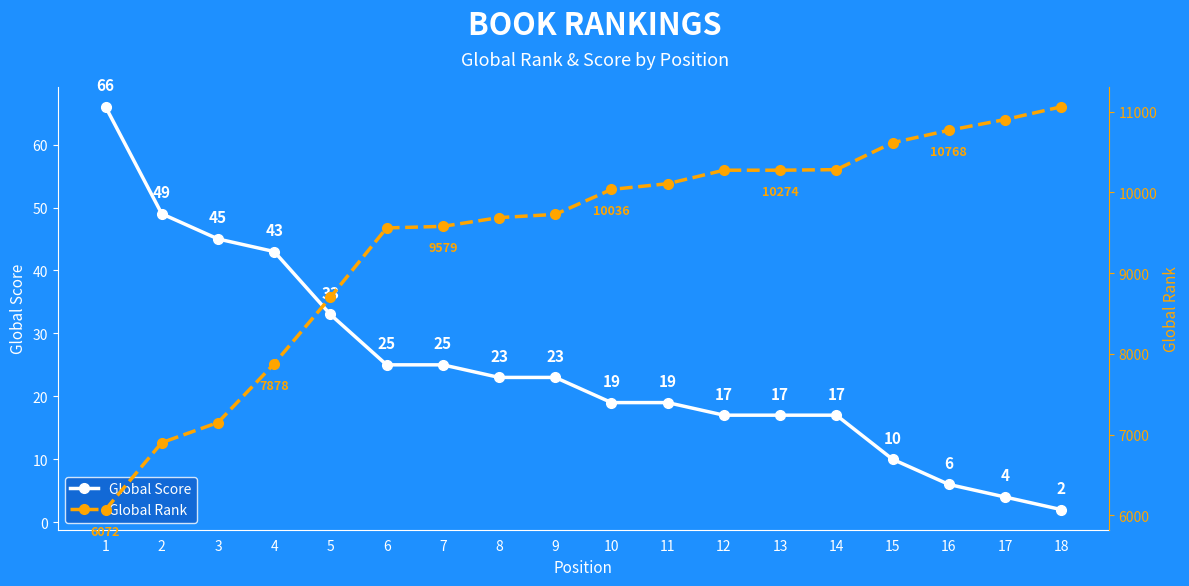

True or false: Global Rank and Global Score intersect in this chart.

False